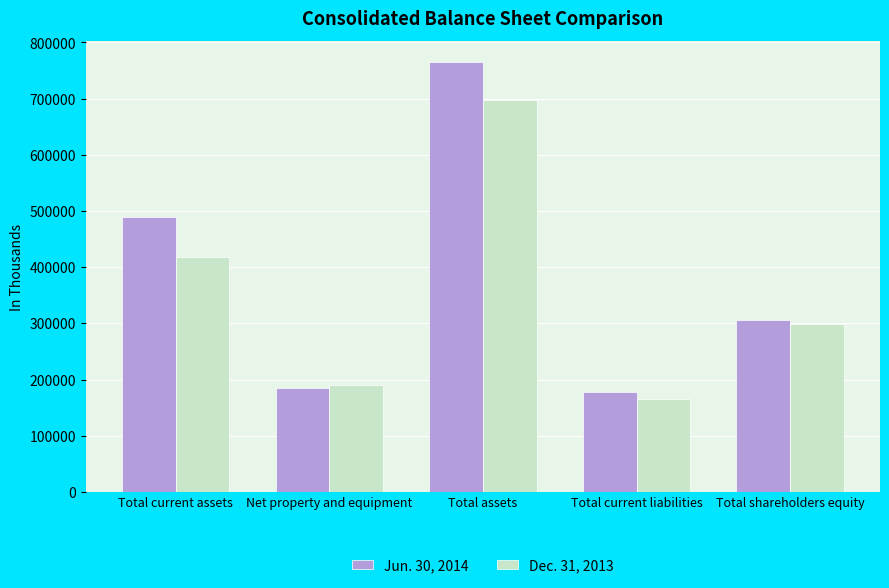

What is the value of the Jun. 30, 2014 bar at the 3rd from the left?

764431